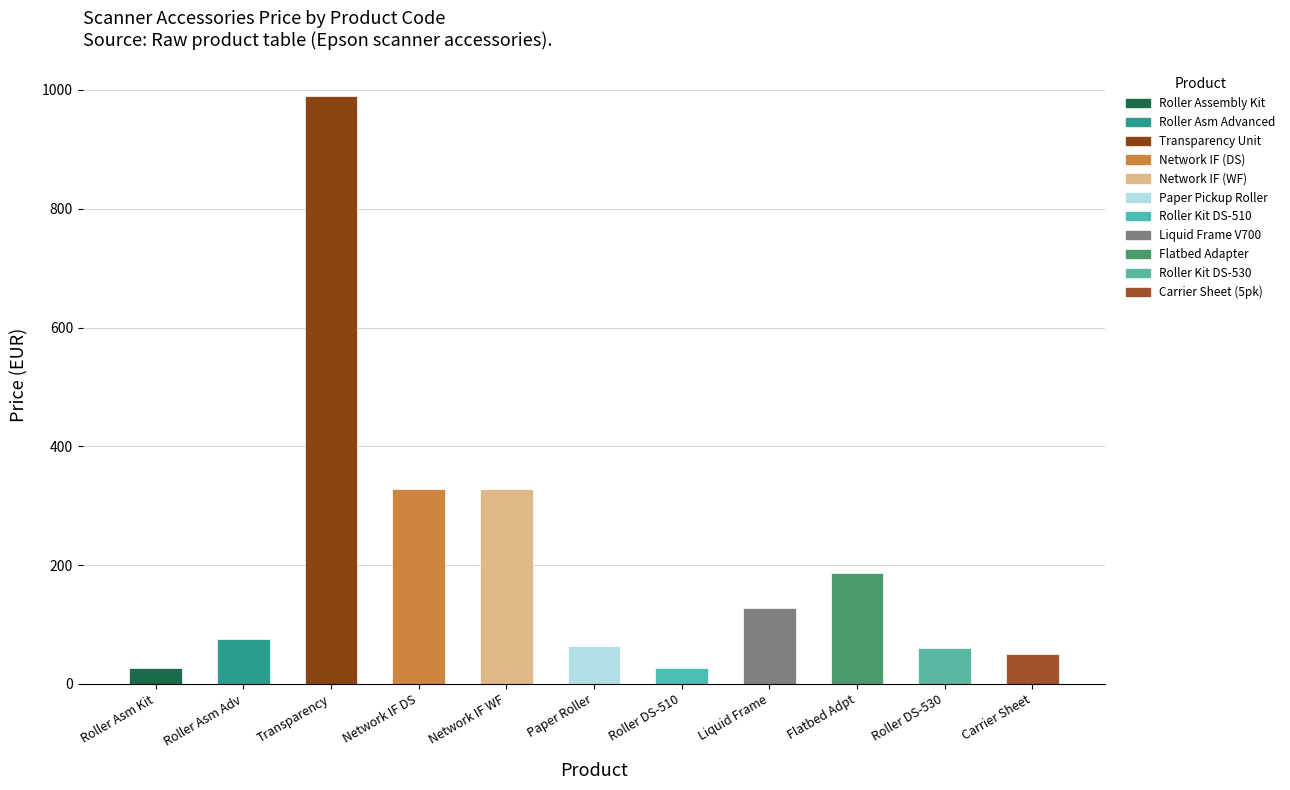

What is the change in value from Roller Asm Adv to Network IF WF?

+253.0